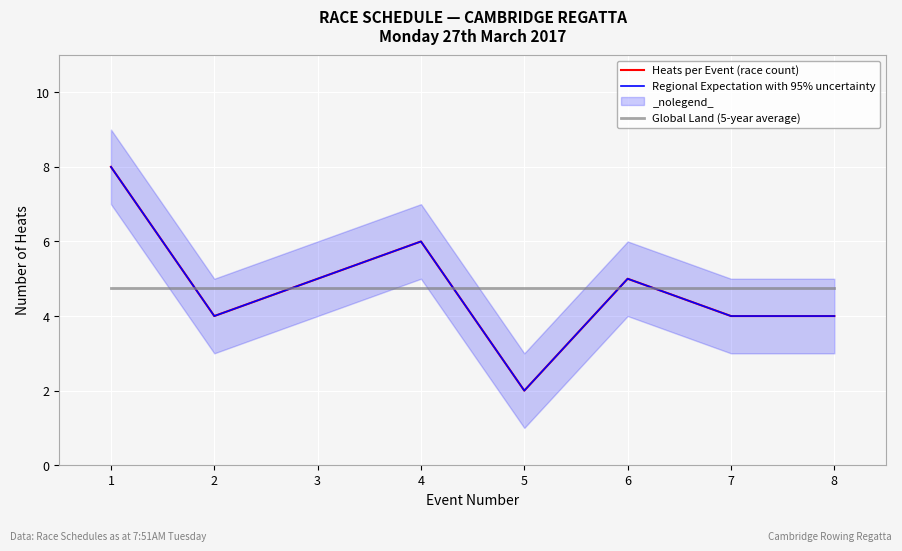

Where do Regional Expectation with 95% uncertainty and Global Land (5-year average) first cross each other?

1 and 2